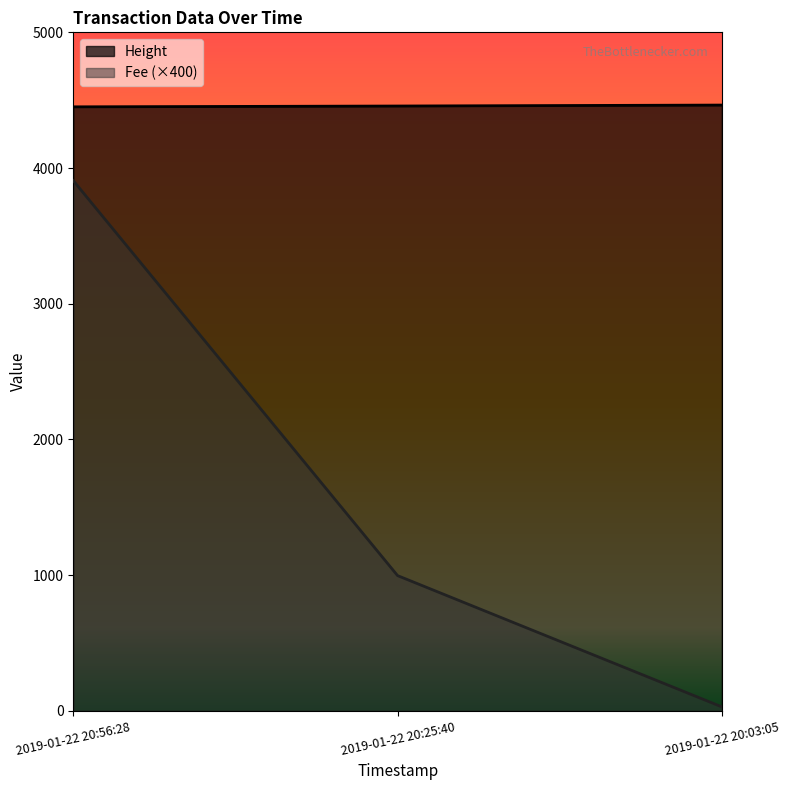

Does the chart display data point markers on the line(s)?

No